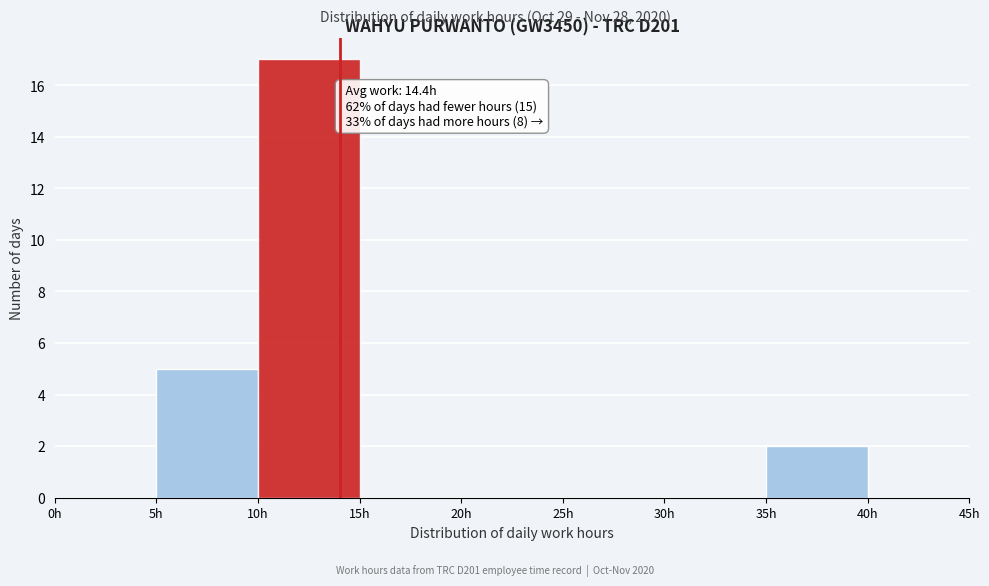

Which range on the x-axis has the tallest bar?

10 to 15